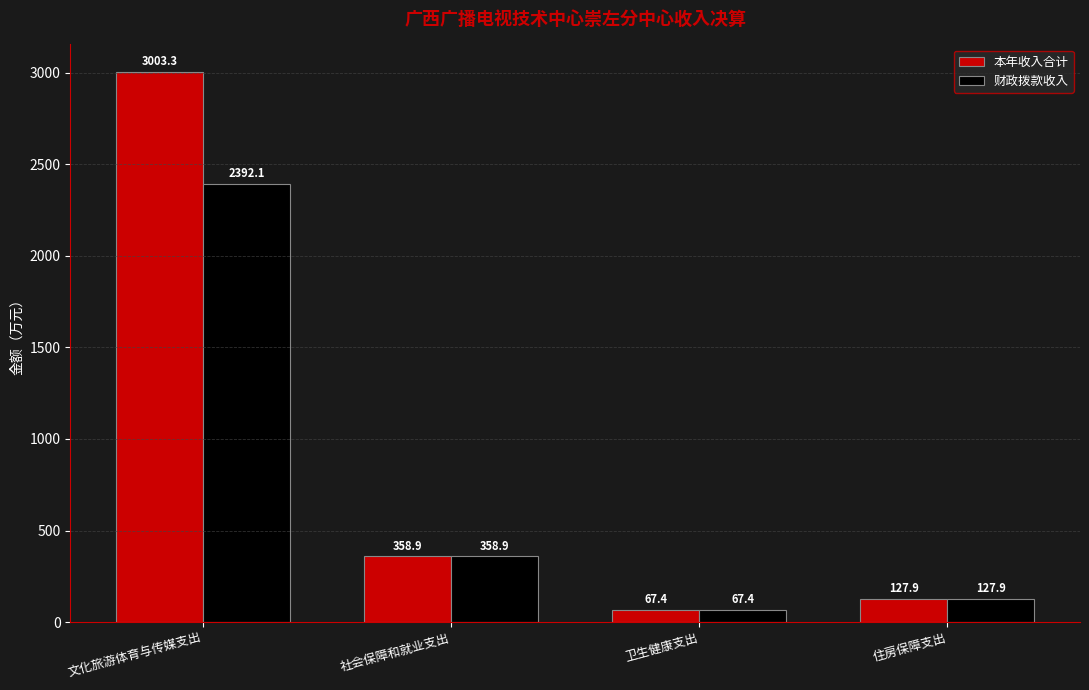

The 财政拨款收入 series shows 127.9 at 住房保障支出. True or false?

True